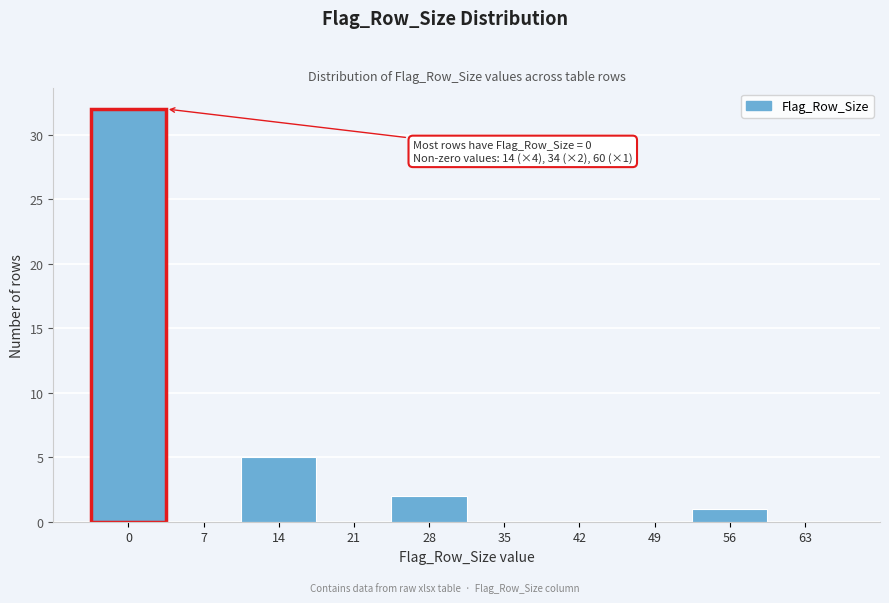

Reading left to right, extract all data points from this chart.

0=32	7=0	14=5	21=0	28=2	35=0	42=0	49=0	56=1	63=0